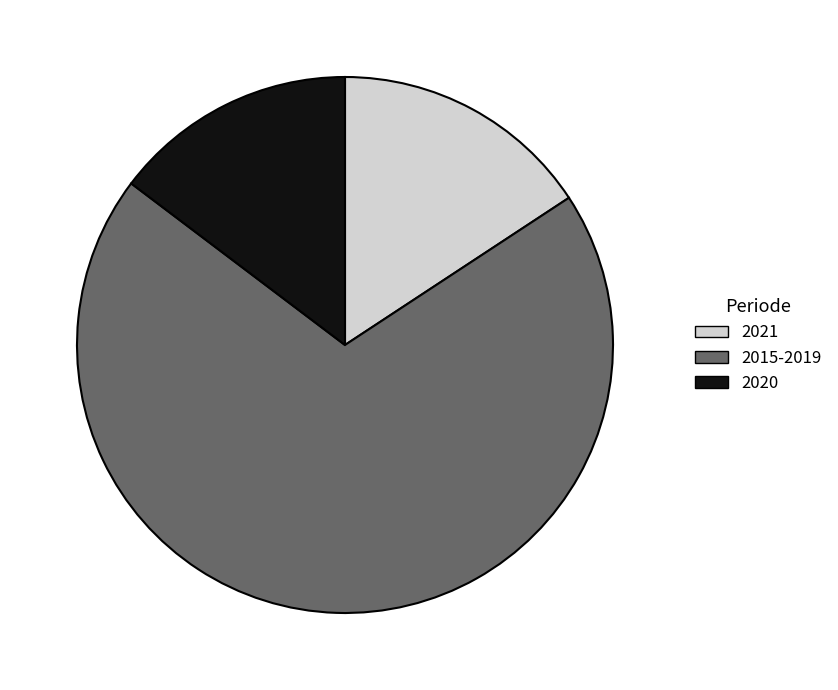

Rank the categories by value from lowest to highest.

2020, 2021, 2015-2019